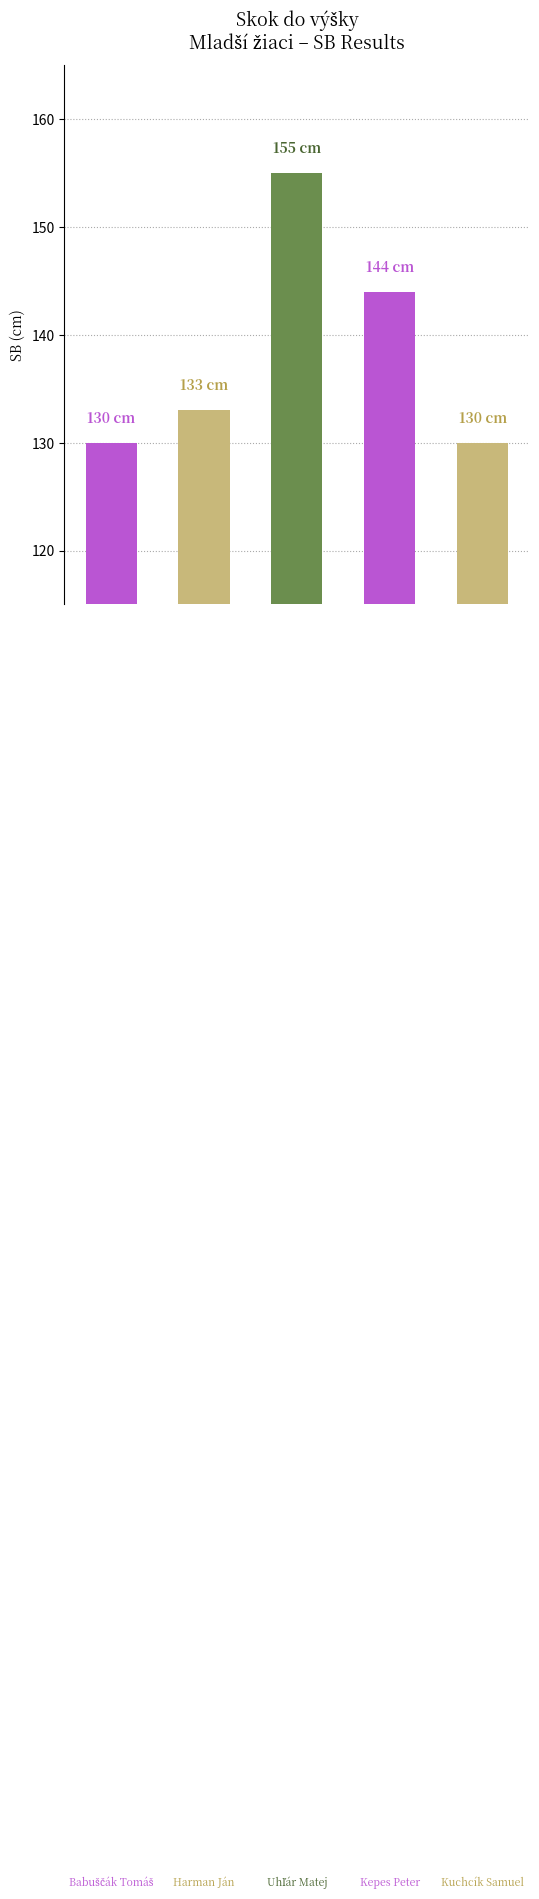

Rank the categories by value from lowest to highest.

Babuščák Tomáš, Kuchcík Samuel, Harman Ján, Kepes Peter, Uhľár Matej